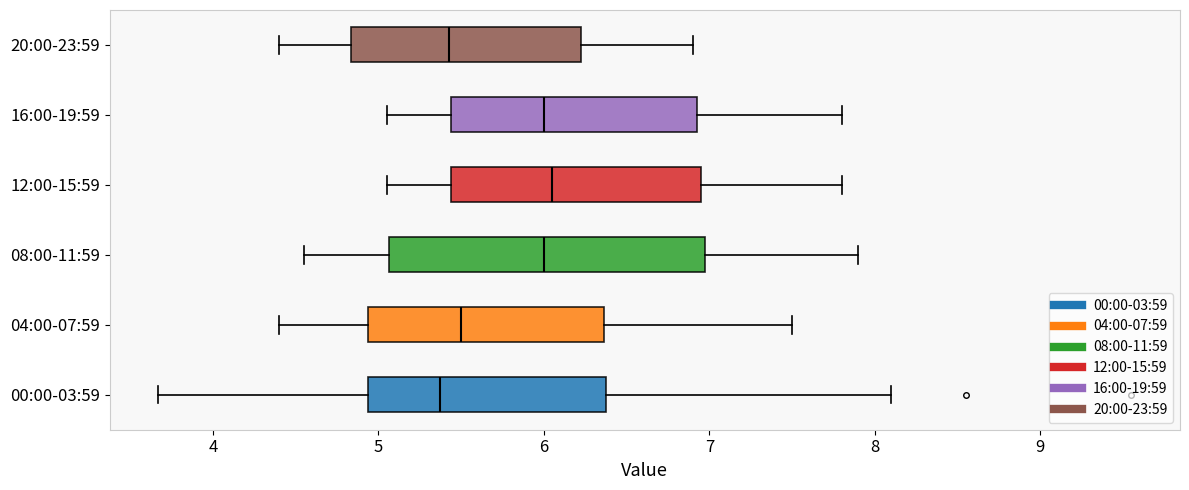

Reading bottom to top, read every box against the x-axis: the position of its median line, the range the box covers, and the ends of its whiskers. The values are not printed on the chart, so give them approximately, as read against the axis.

00:00-03:59: median 5.4, box 4.9 to 6.4, whiskers 3.7 to 8.1
04:00-07:59: median 5.5, box 4.9 to 6.4, whiskers 4.4 to 7.5
08:00-11:59: median 6.0, box 5.1 to 7.0, whiskers 4.6 to 7.9
12:00-15:59: median 6.1, box 5.4 to 7.0, whiskers 5.1 to 7.8
16:00-19:59: median 6.0, box 5.4 to 6.9, whiskers 5.1 to 7.8
20:00-23:59: median 5.4, box 4.8 to 6.2, whiskers 4.4 to 6.9